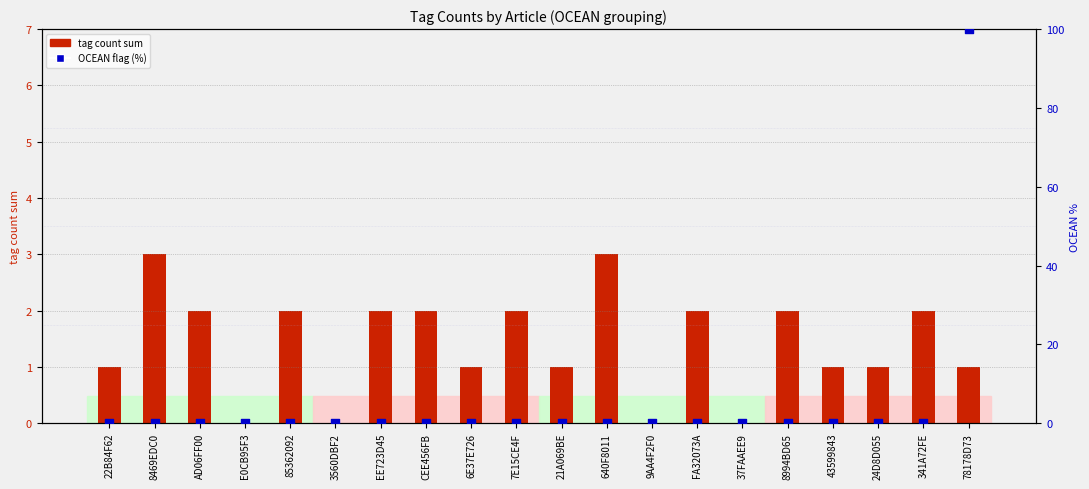

At how many categories does at least one series exceed 59?

1